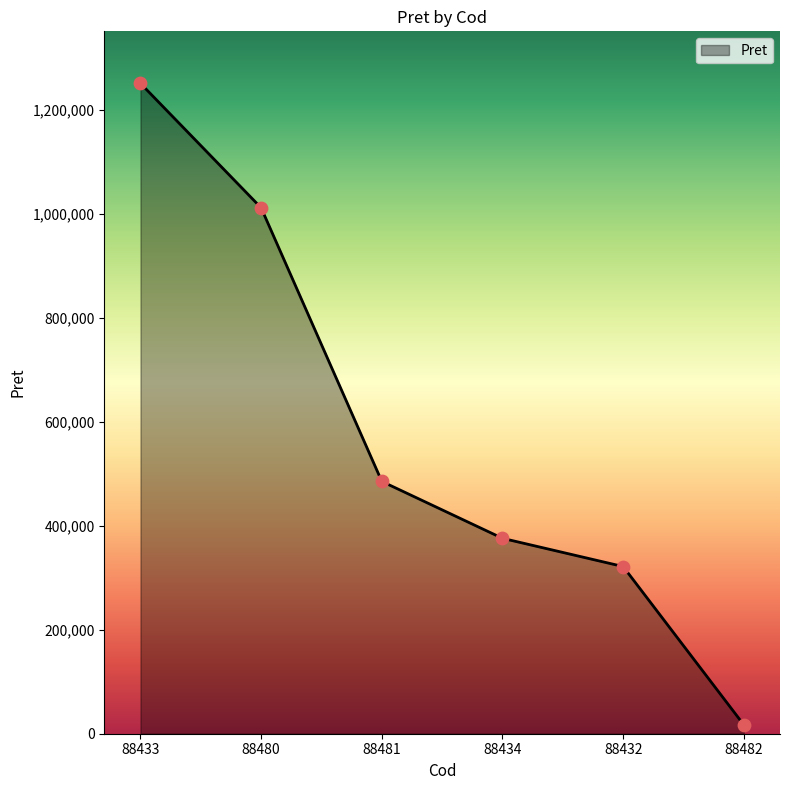

Between 88433 and 88481, which is larger?

88433